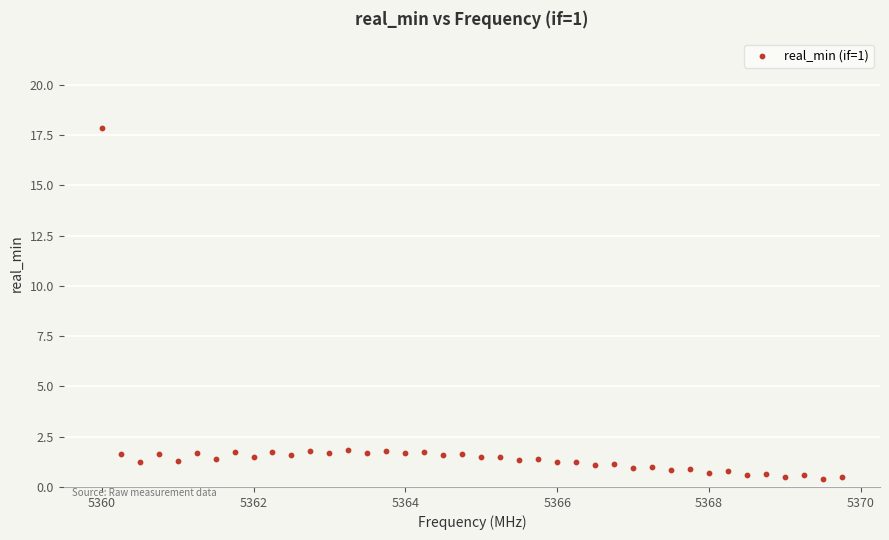

What is the range of Y values (max minus min)?

17.5